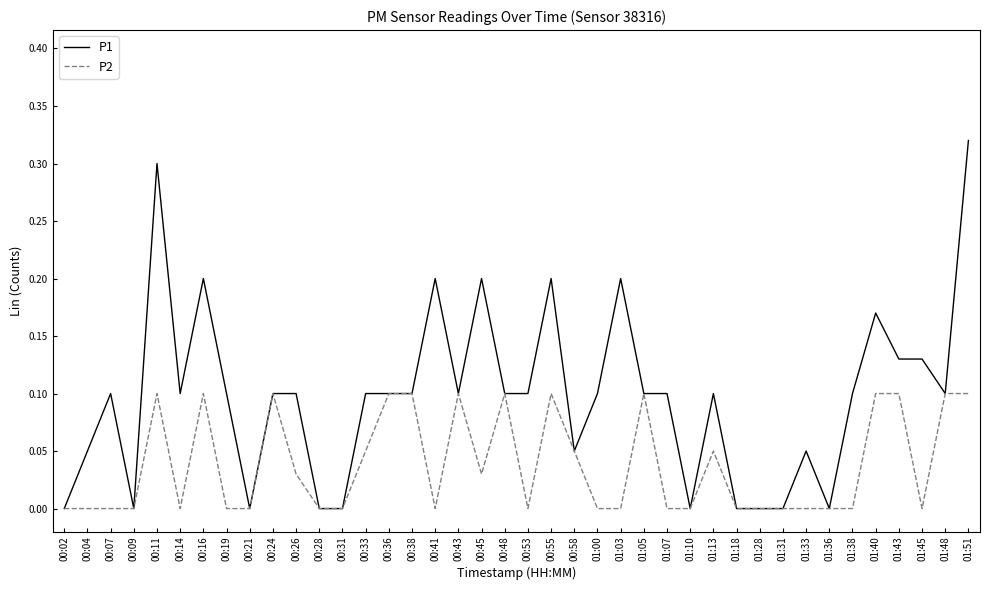

What position from the right is 01:03?

16